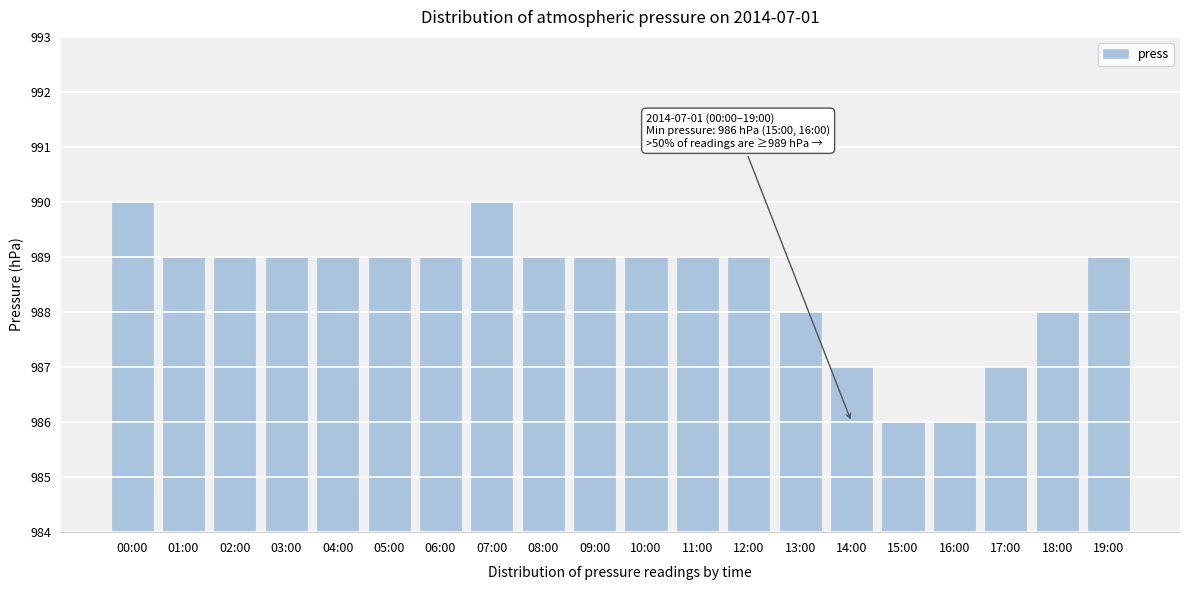

What is the ratio of the value at 09:00 to the value at 17:00?

1.0